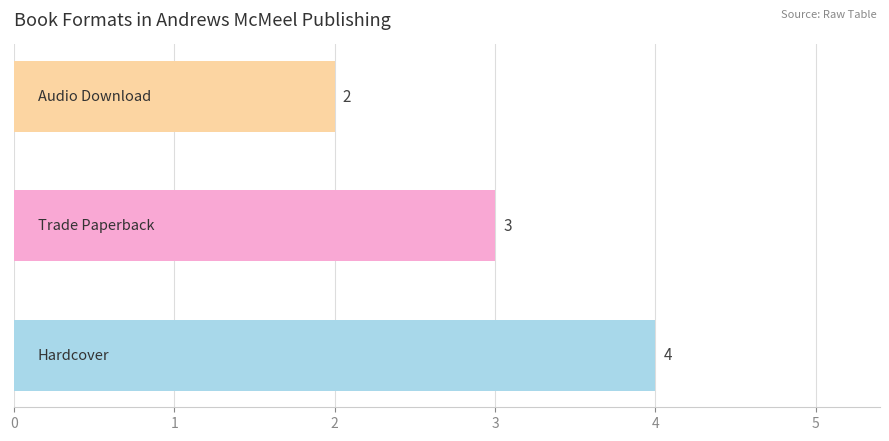

What is the average value?

3